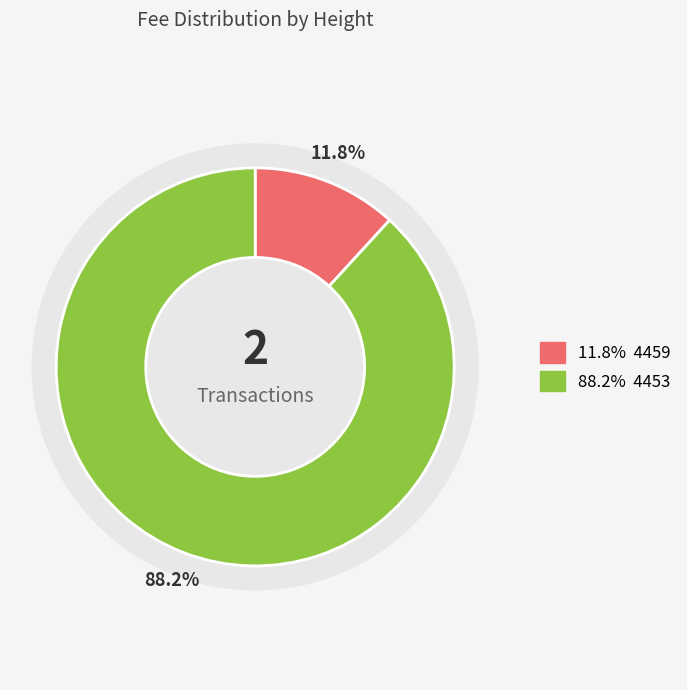

Is it true that 4453 is 88% of the pie?

True